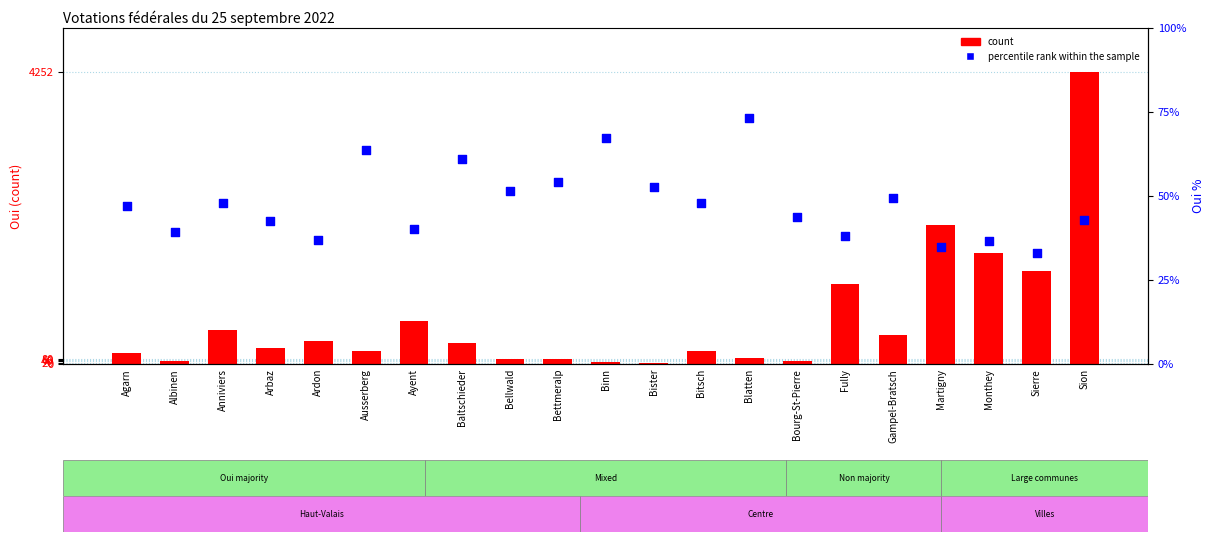

What is the total value across all series at Albinen?

81.2